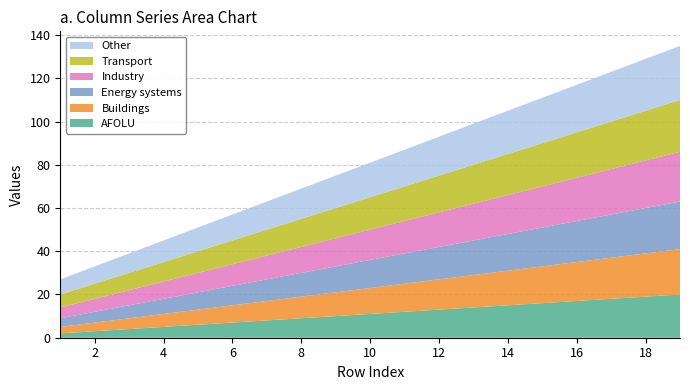

What is the maximum value for AFOLU?

20